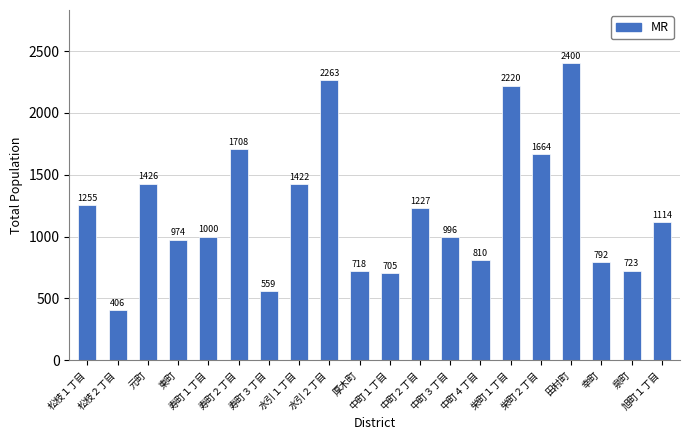

Is it true that the value at 栄町１丁目 is 3728?

False